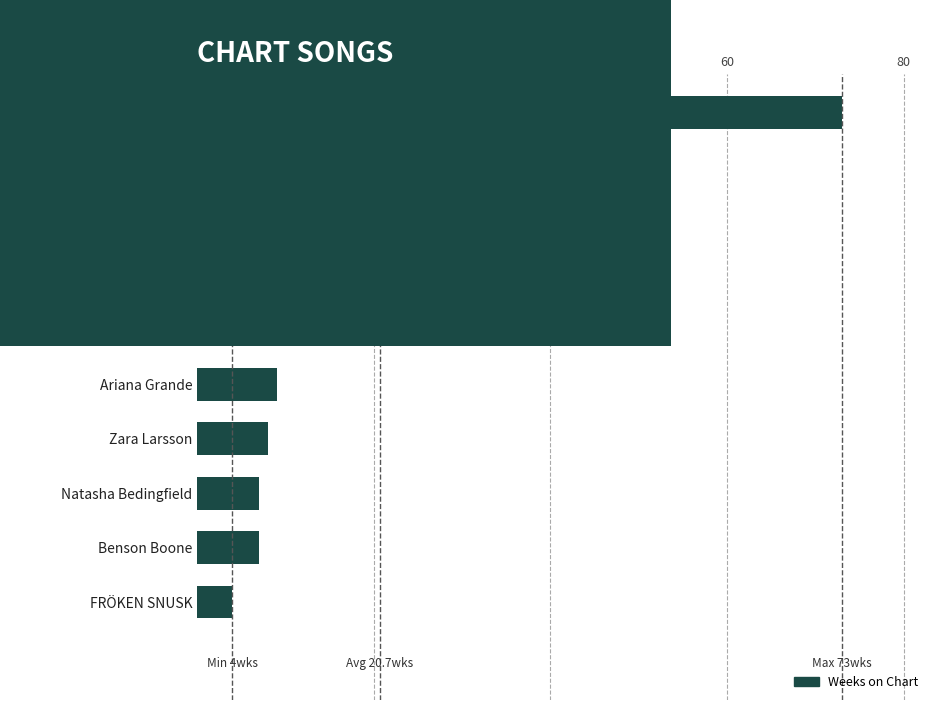

Which category has the highest value across all series?

Taylor Swift (Anti-Hero)